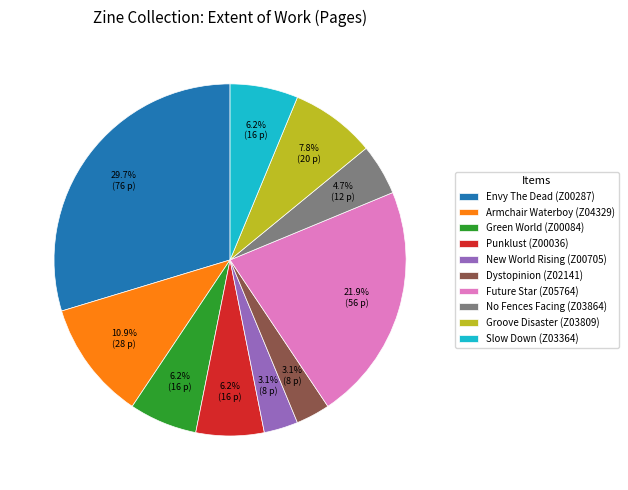

Is there a majority slice in this chart?

No